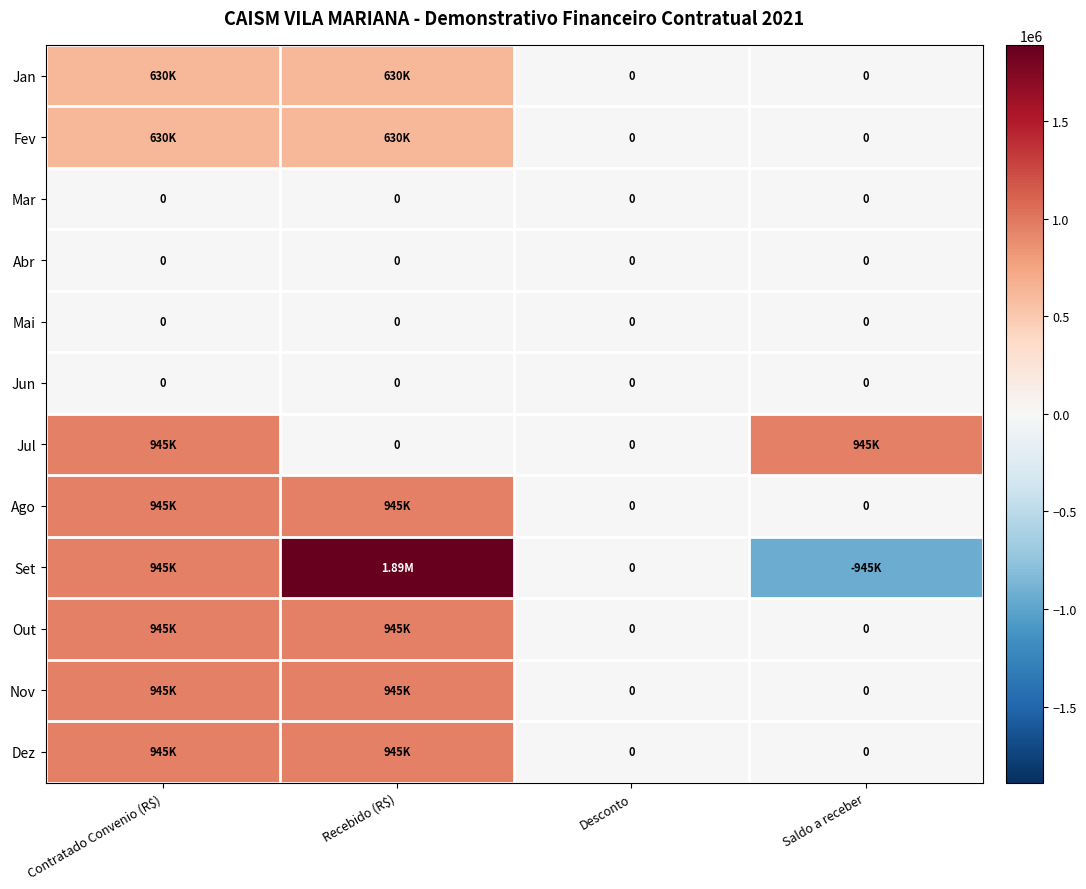

True or false: Abr has a value of 0 at Desconto.

True